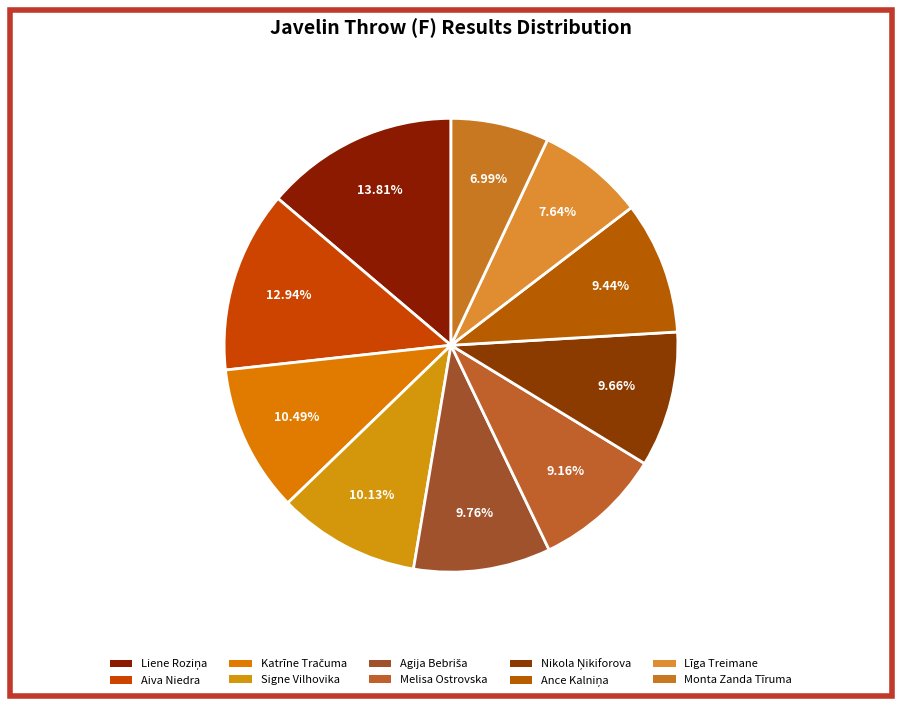

What percentage is the Signe Vilhovika slice, to the nearest percent?

10%